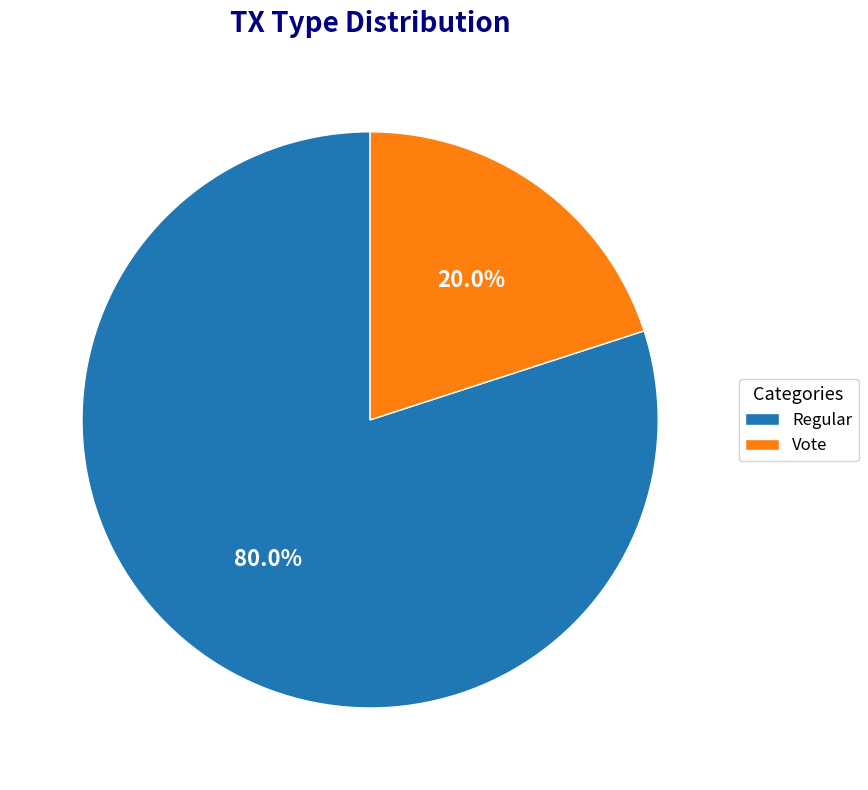

What percentage is NOT represented by Regular?

20.0%